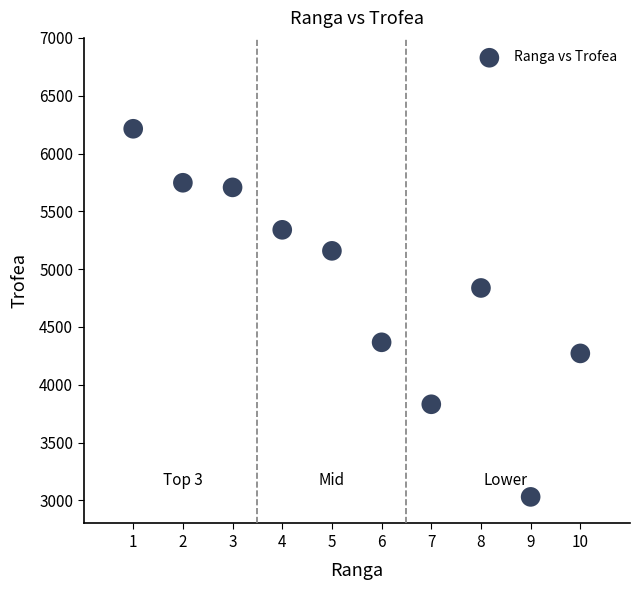

What is the average Y value?

4850